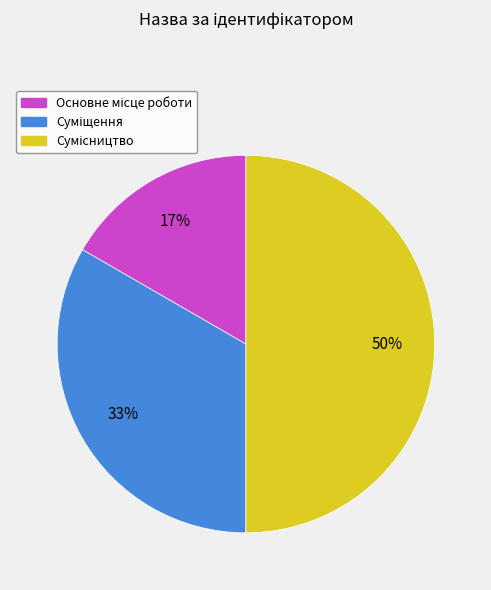

To the nearest percent, what is the difference between the largest and smallest slice percentages?

33%